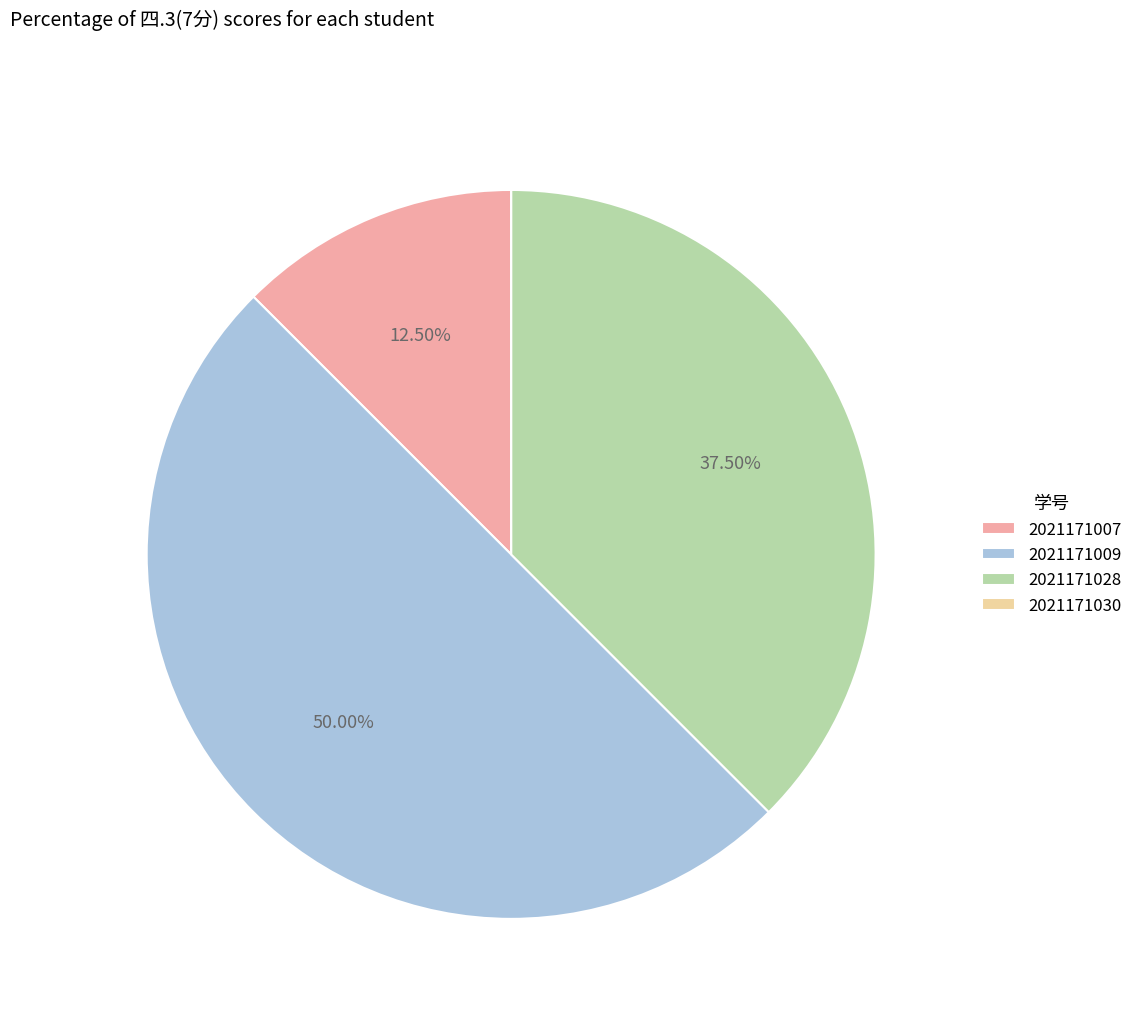

Do 2021171028 and 2021171009 together represent more than half of the pie?

Yes